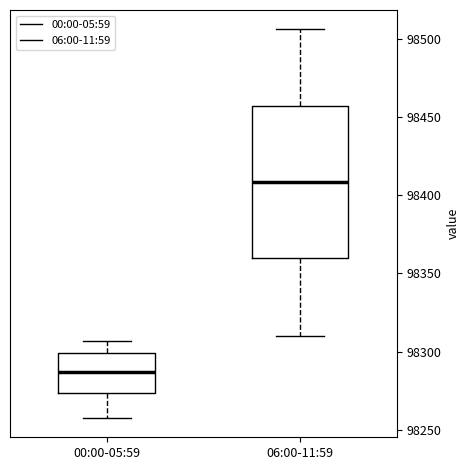

Comparing the boxes themselves (not the whiskers), which one is the tallest?

06:00-11:59